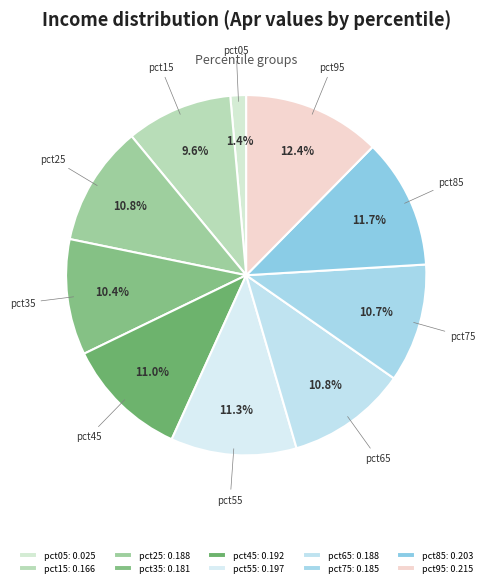

What is the total percentage of pct75 and pct25?

21.5%